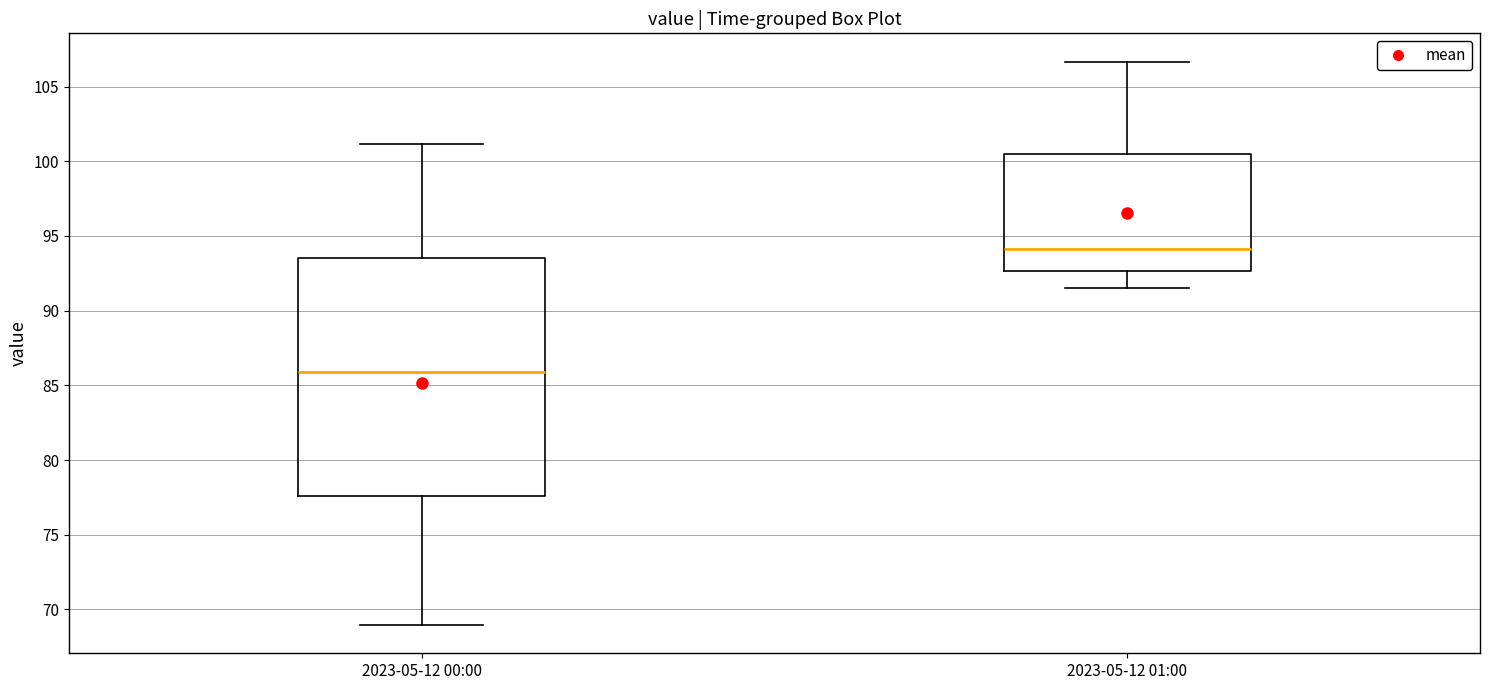

Where is the upper edge of the box for 2023-05-12 00:00 on the y-axis? The values are not printed on the chart, so give them approximately, as read against the axis.

93.5